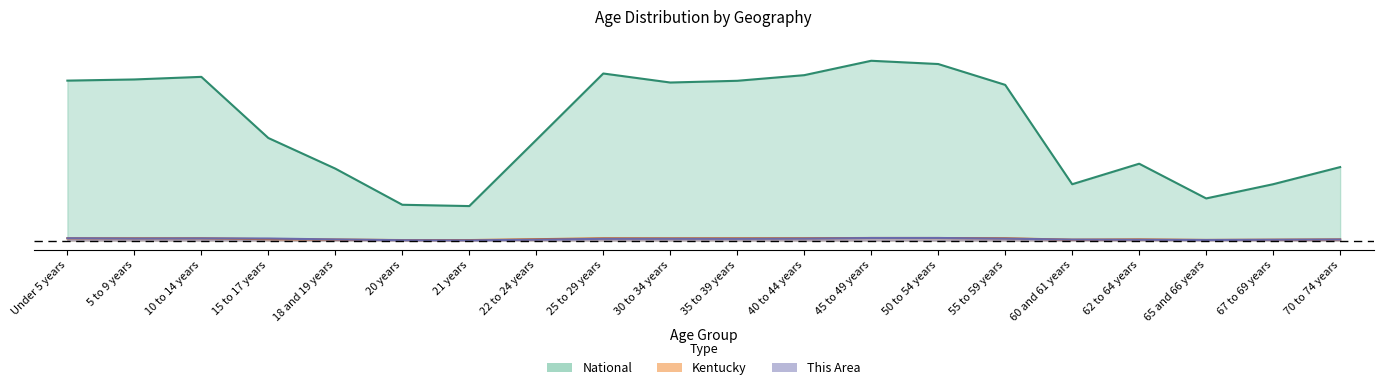

True or false: National has more than 1 interior local peaks.

True